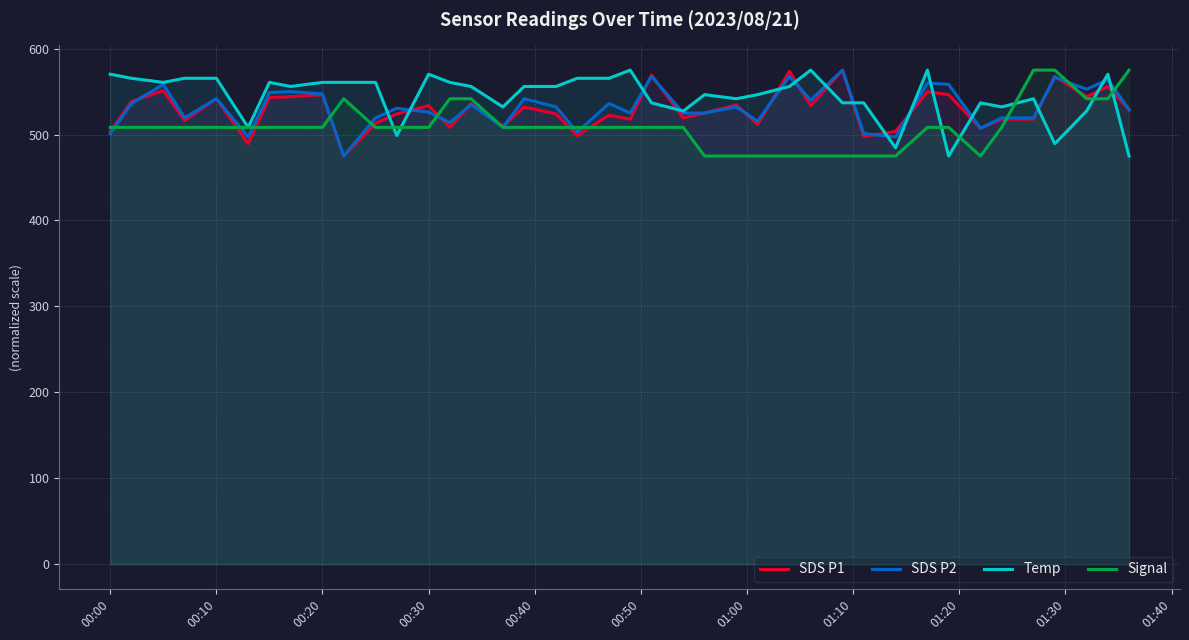

True or false: SDS P1 has a value of 968.8 at 00:10.

False